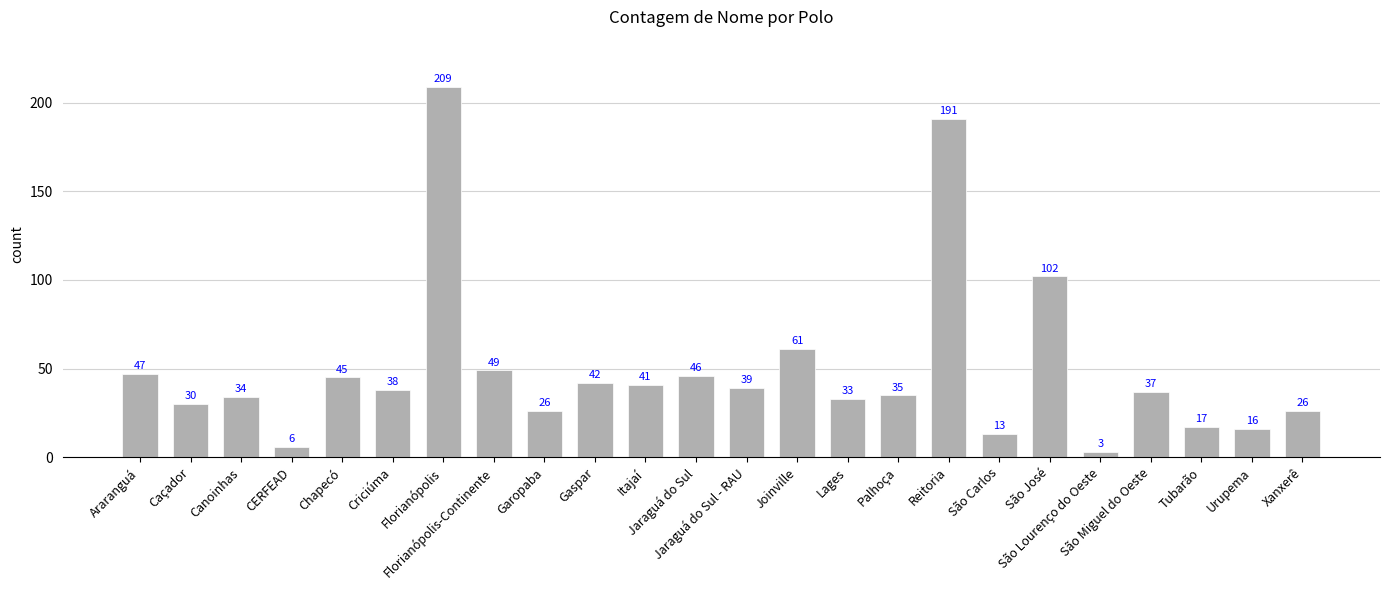

How many values are below 38?

12